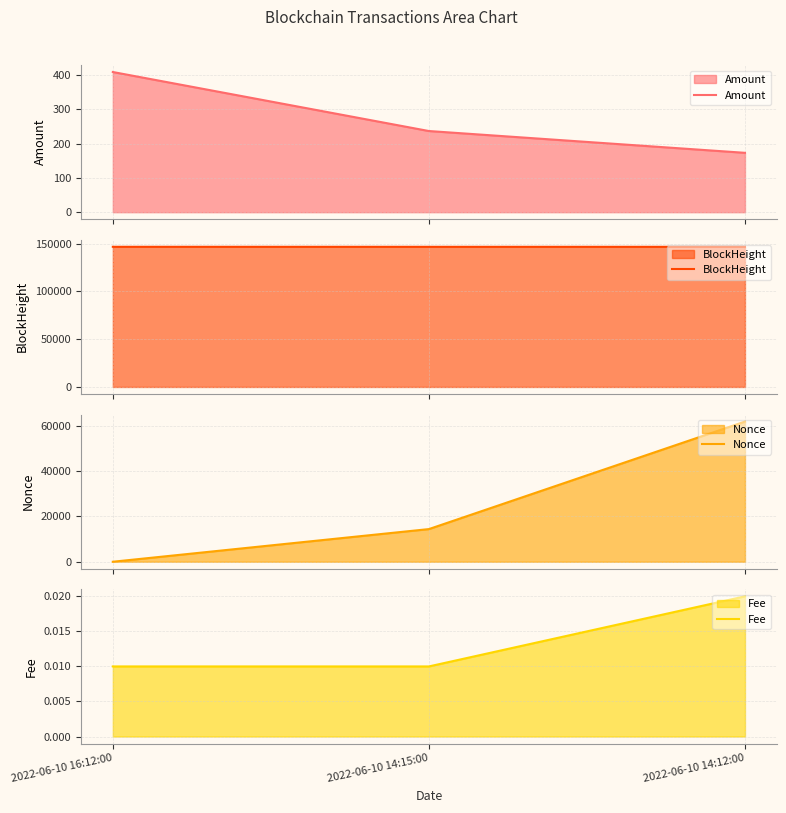

At which label is Amount closest to 290?

2022-06-10 14:15:00